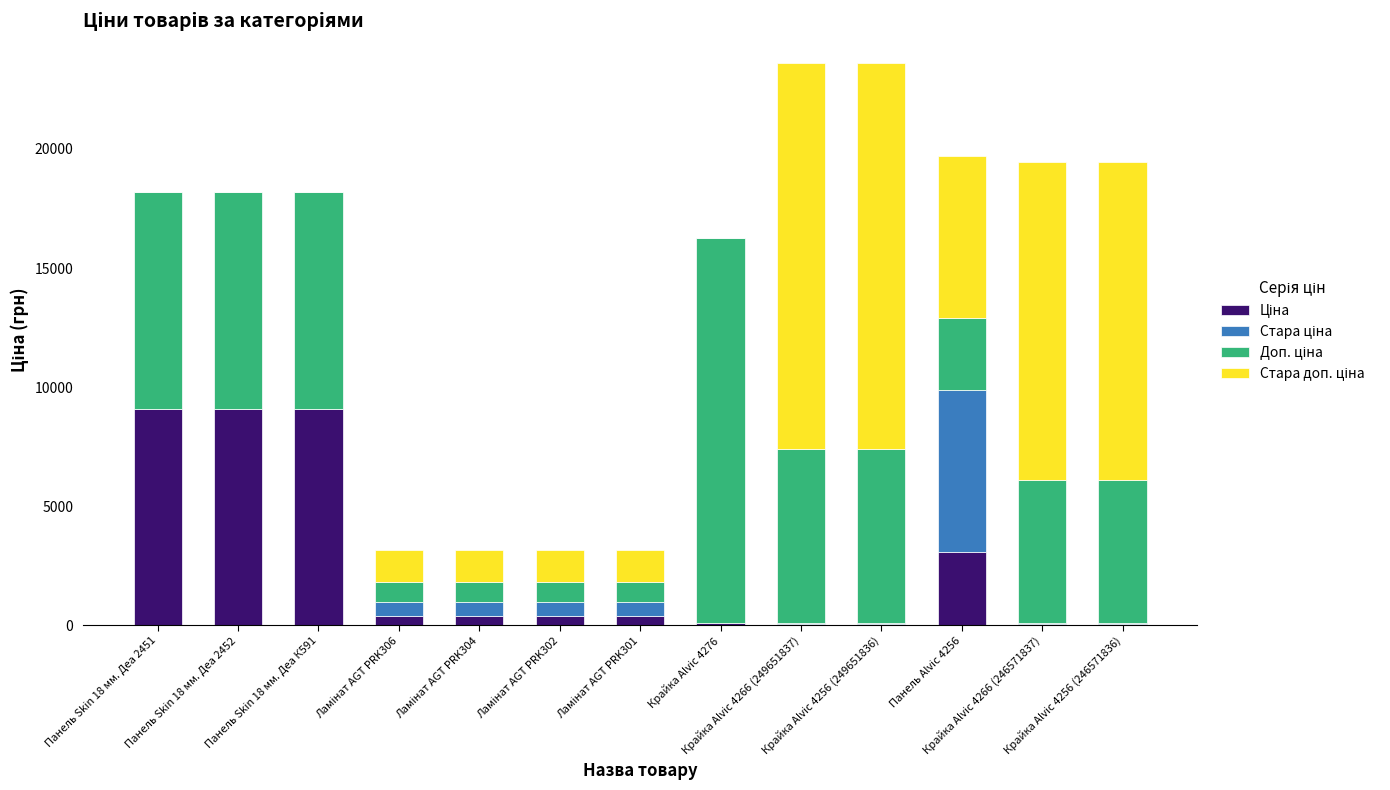

Rank the categories by Стара доп. ціна value from highest to lowest.

Крайка Alvic 4266 (249651837), Крайка Alvic 4256 (249651836), Крайка Alvic 4266 (246571837), Крайка Alvic 4256 (246571836), Панель Alvic 4256, Ламінат AGT PRK306, Ламінат AGT PRK304, Ламінат AGT PRK302, Ламінат AGT PRK301, Панель Skin 18 мм. Деа 2451, Панель Skin 18 мм. Деа 2452, Панель Skin 18 мм. Деа К591, Крайка Alvic 4276